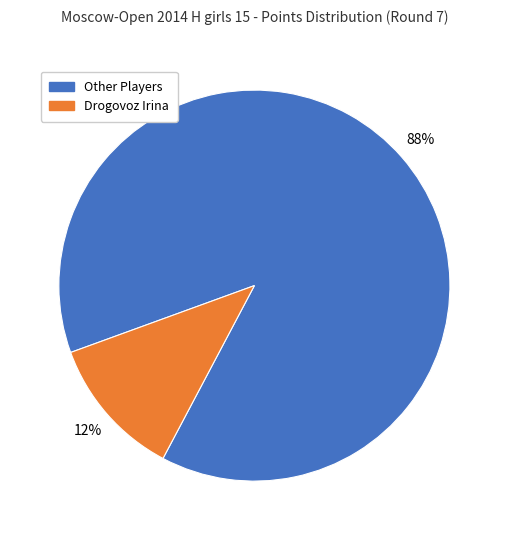

Does any single category account for the majority?

Yes